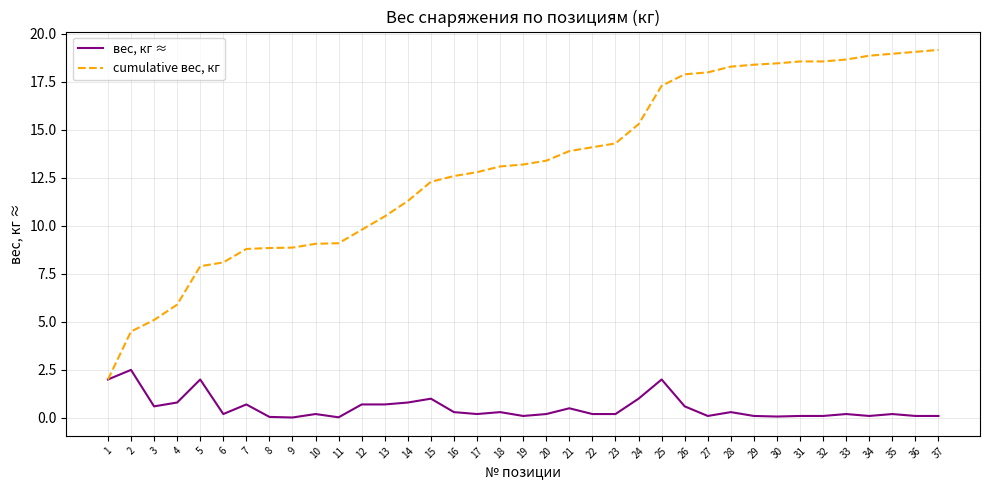

True or false: вес, кг ≈ has more than 1 interior local peaks.

True